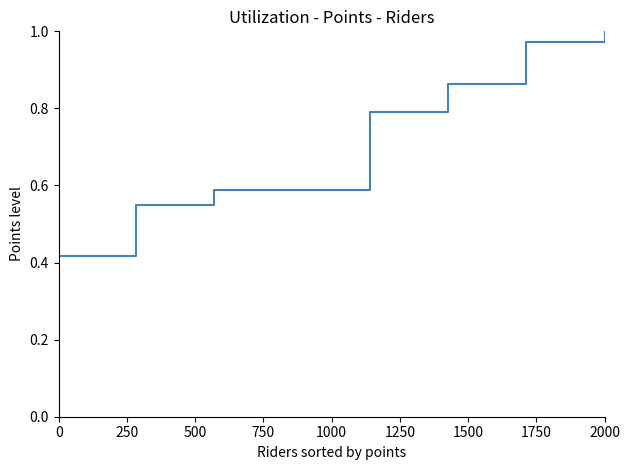

What is the maximum value shown in the chart?

1.0